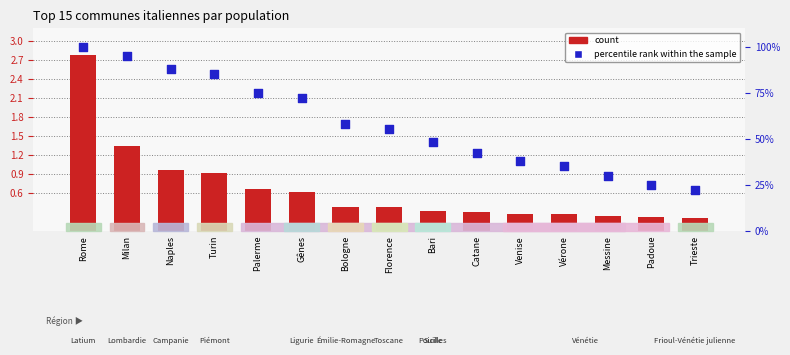

Is the value of count at Messine greater than the value of percentile rank within the sample at Naples?

No